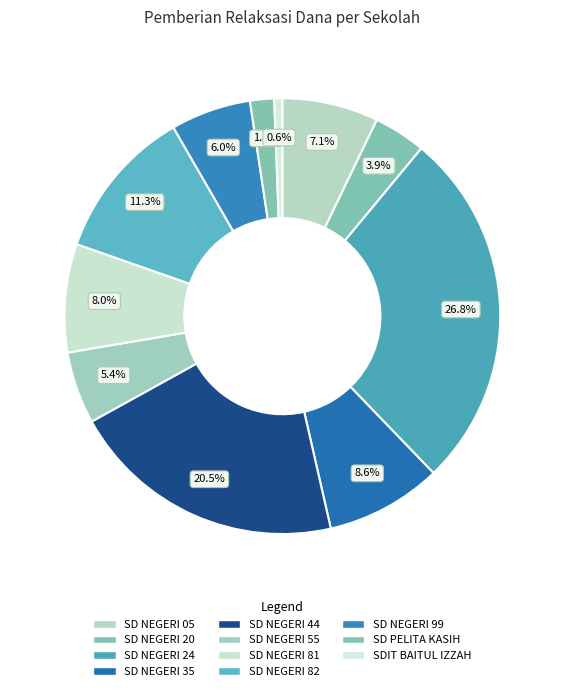

How many slices are in this pie chart?

11